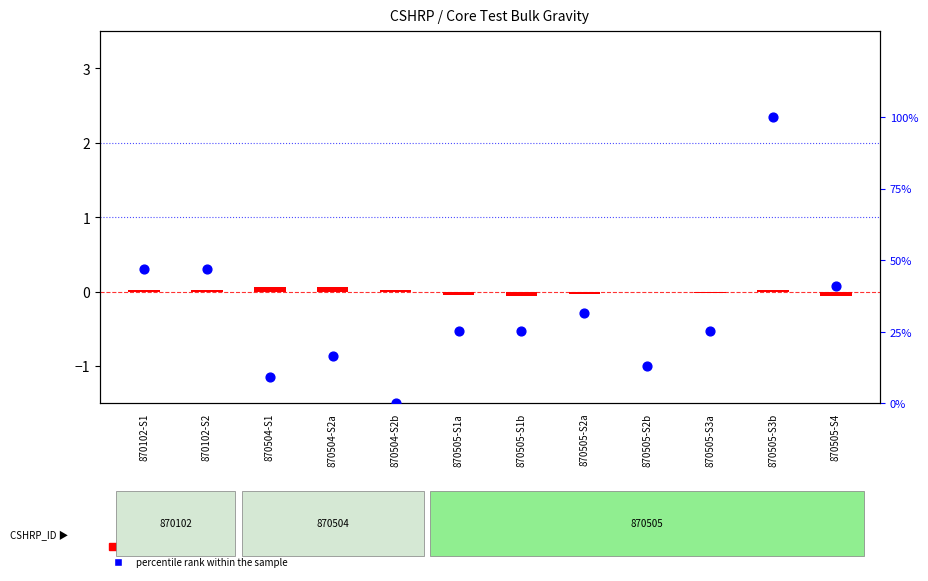

Which series reaches the minimum Y coordinate?

bulk gravity deviation